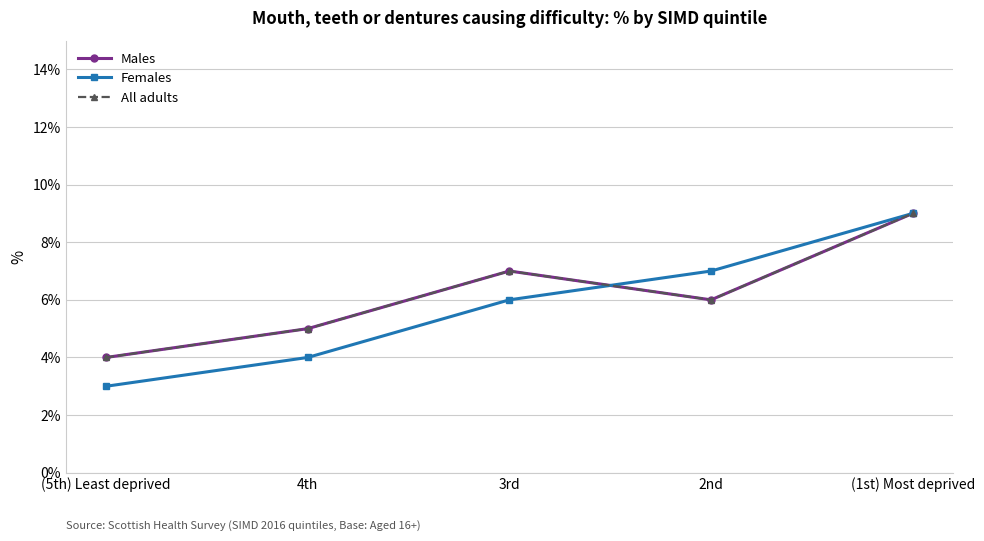

Is this an area chart (filled region under the line)?

No